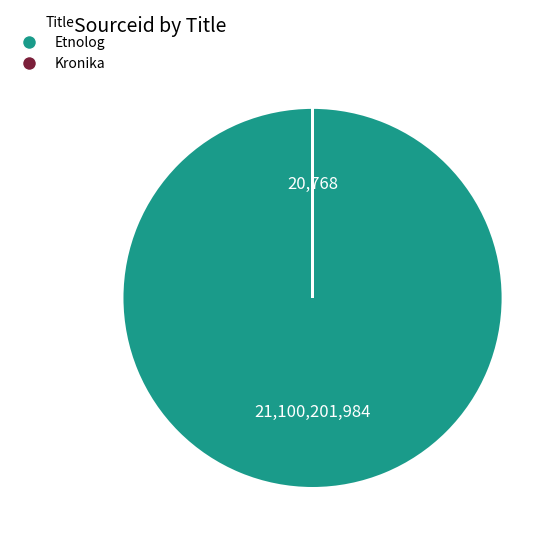

Which category has the biggest portion of the pie?

Etnolog